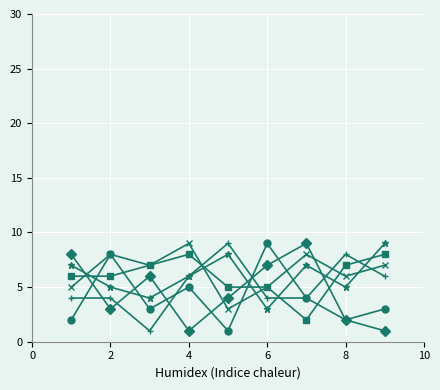

What is the maximum value shown in the chart?

9